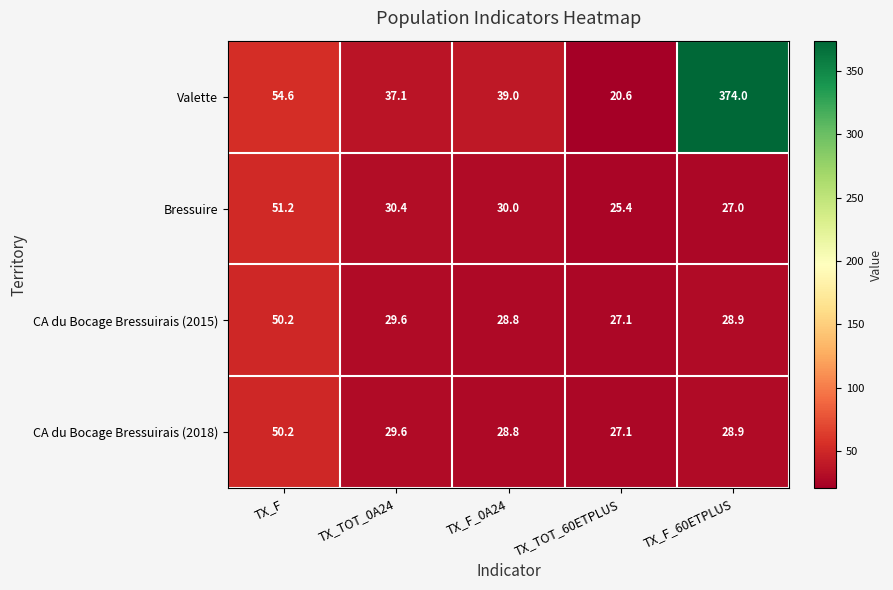

Reading left to right, transcribe all the data shown in this chart.

Valette: 54.6	37.1	39.0	20.6	374.0
Bressuire: 51.2	30.4	30.0	25.4	27.0
CA du Bocage Bressuirais (2015): 50.2	29.6	28.8	27.1	28.9
CA du Bocage Bressuirais (2018): 50.2	29.6	28.8	27.1	28.9